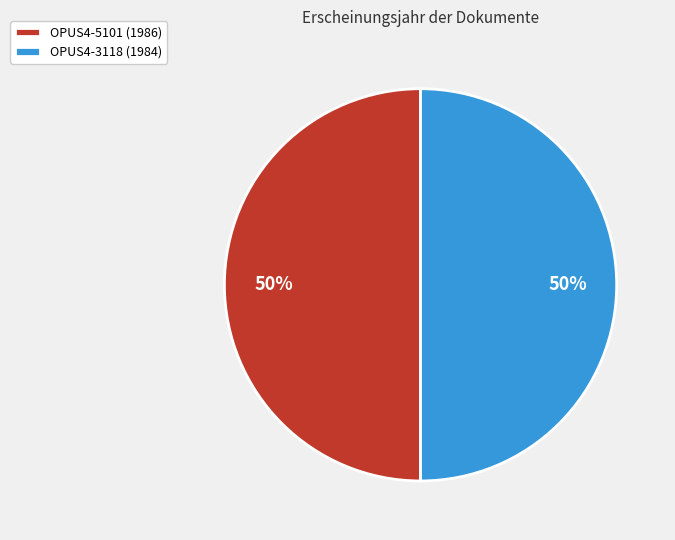

To the nearest percent, what portion does OPUS4-3118 (1984) represent?

50%